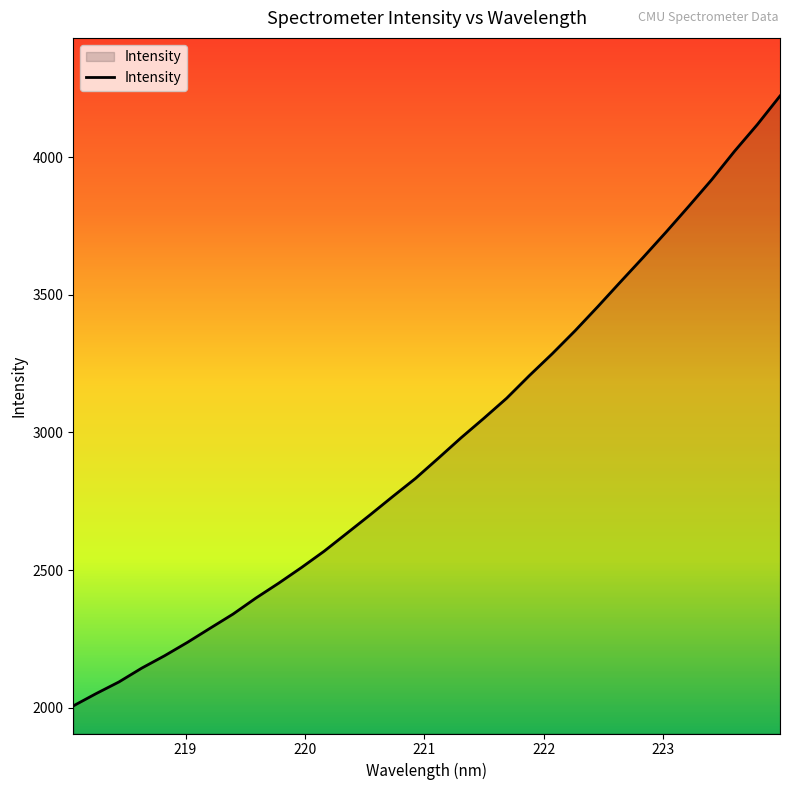

How many categories are shown in the chart?

32